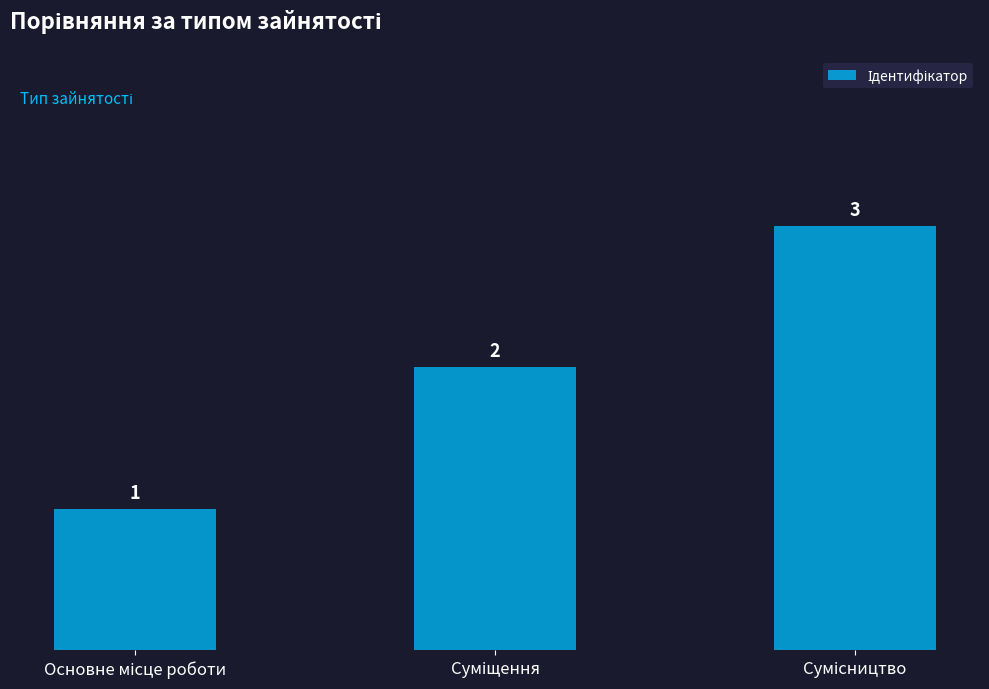

What is the maximum value shown in the chart?

3